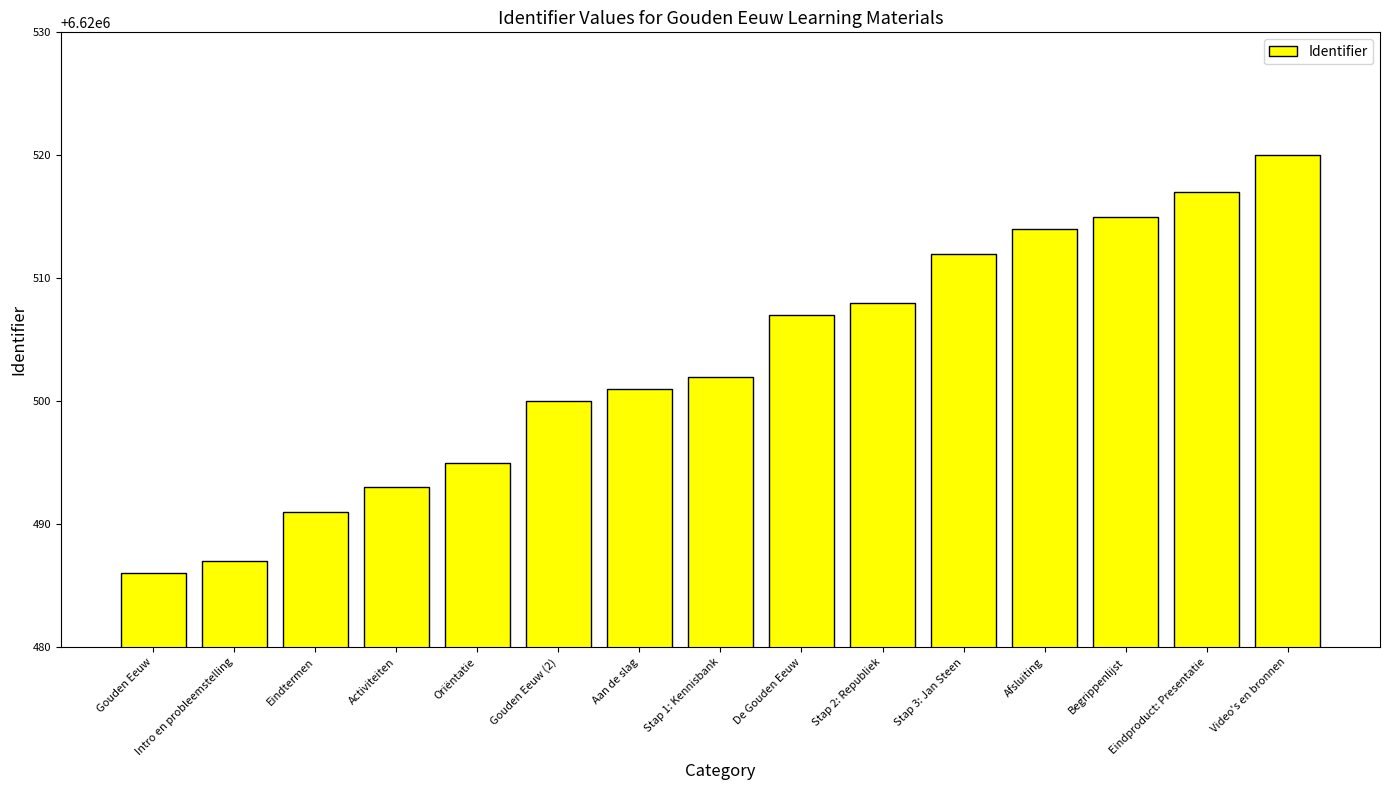

Rank the categories by value from highest to lowest.

Video's en bronnen, Eindproduct: Presentatie, Begrippenlijst, Afsluiting, Stap 3: Jan Steen, Stap 2: Republiek, De Gouden Eeuw, Stap 1: Kennisbank, Aan de slag, Gouden Eeuw (2), Oriëntatie, Activiteiten, Eindtermen, Intro en probleemstelling, Gouden Eeuw